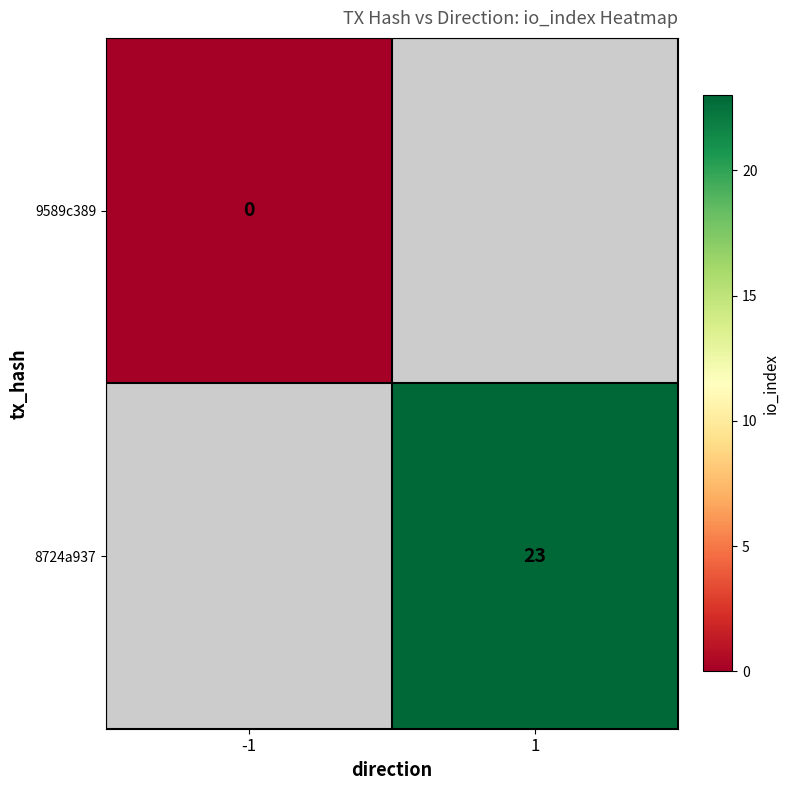

True or false: 8724a937 has a value of 5 at 1.

False